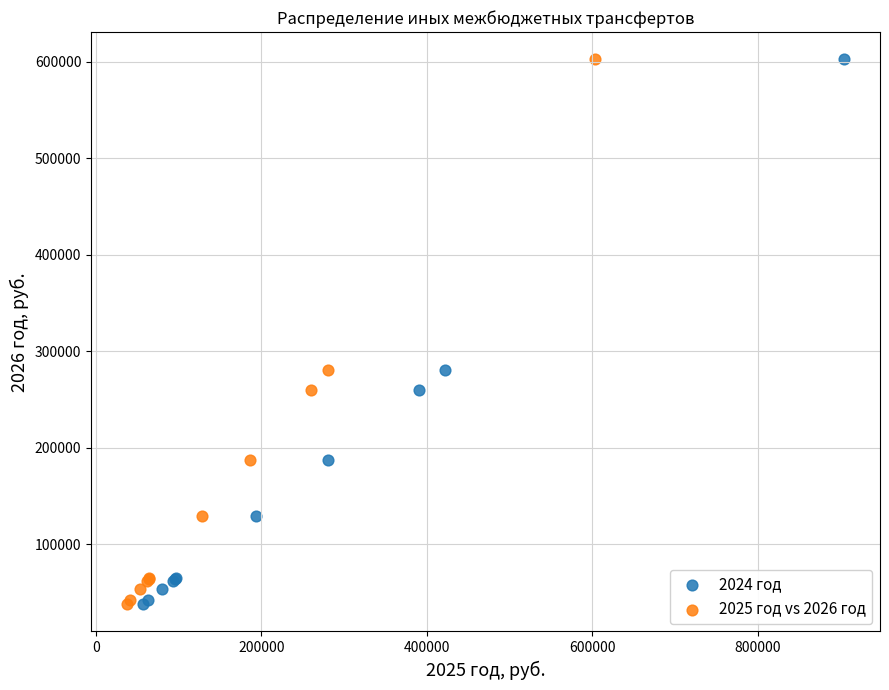

What are all the series names shown in the legend?

2024 год, 2025 год vs 2026 год